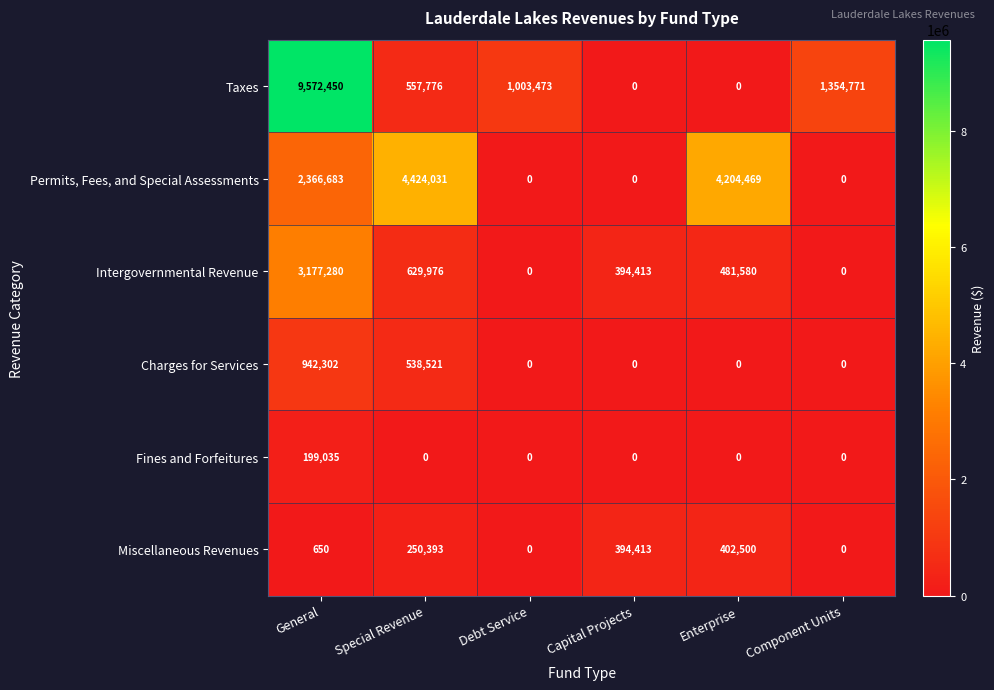

What is the sum of all Fines and Forfeitures values?

199035